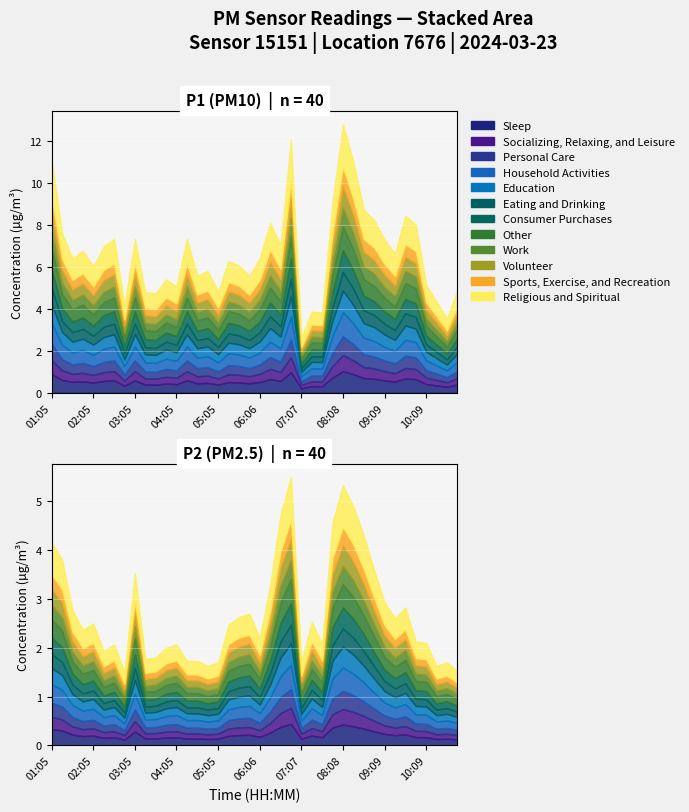

True or false: P1 and P2 intersect in this chart.

False